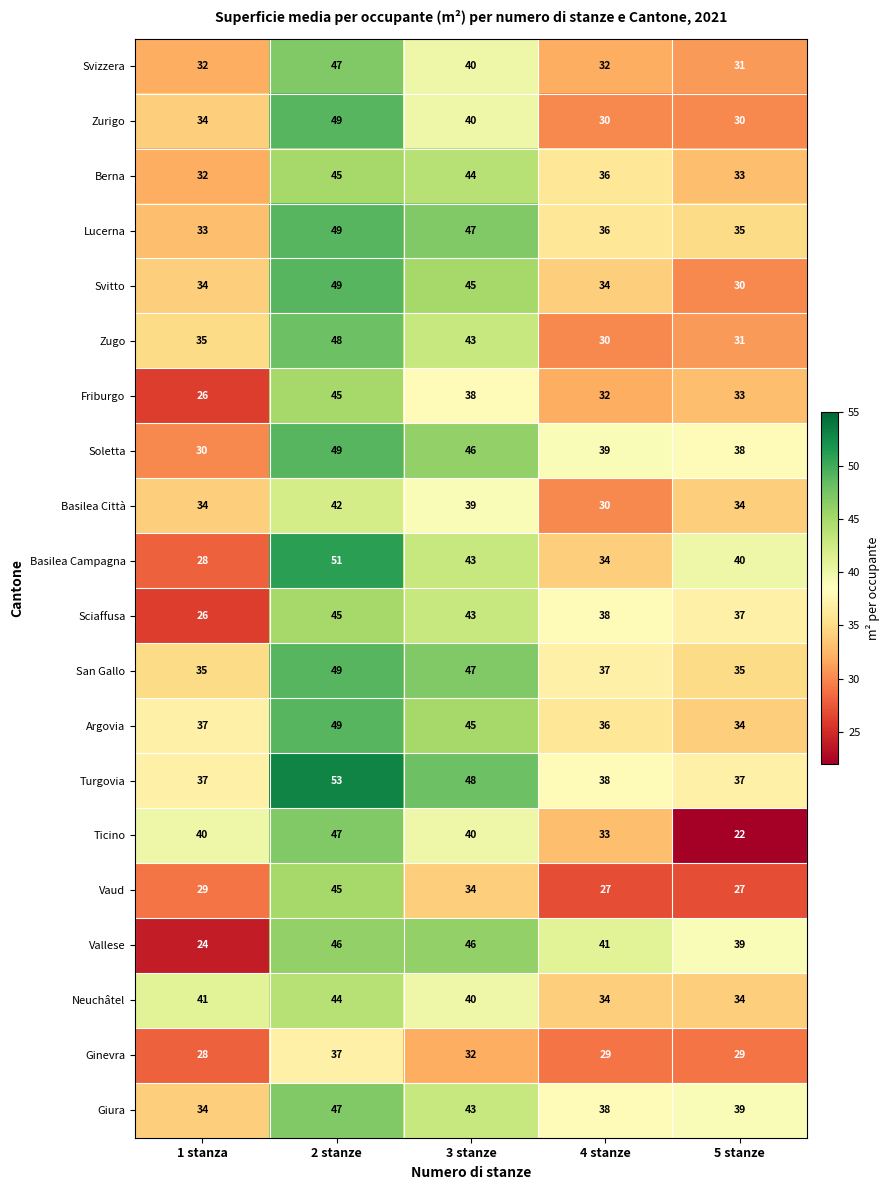

What is the maximum value shown in the chart?

53